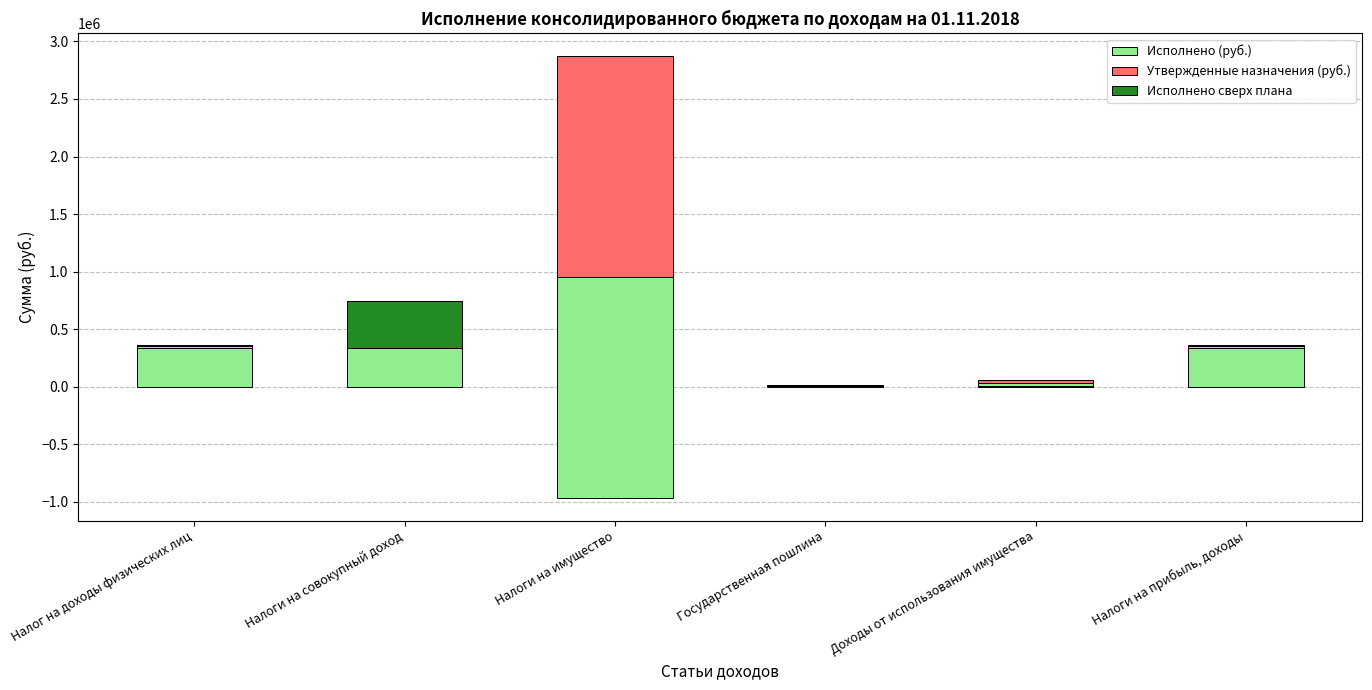

What position from the right is Налоги на совокупный доход?

5